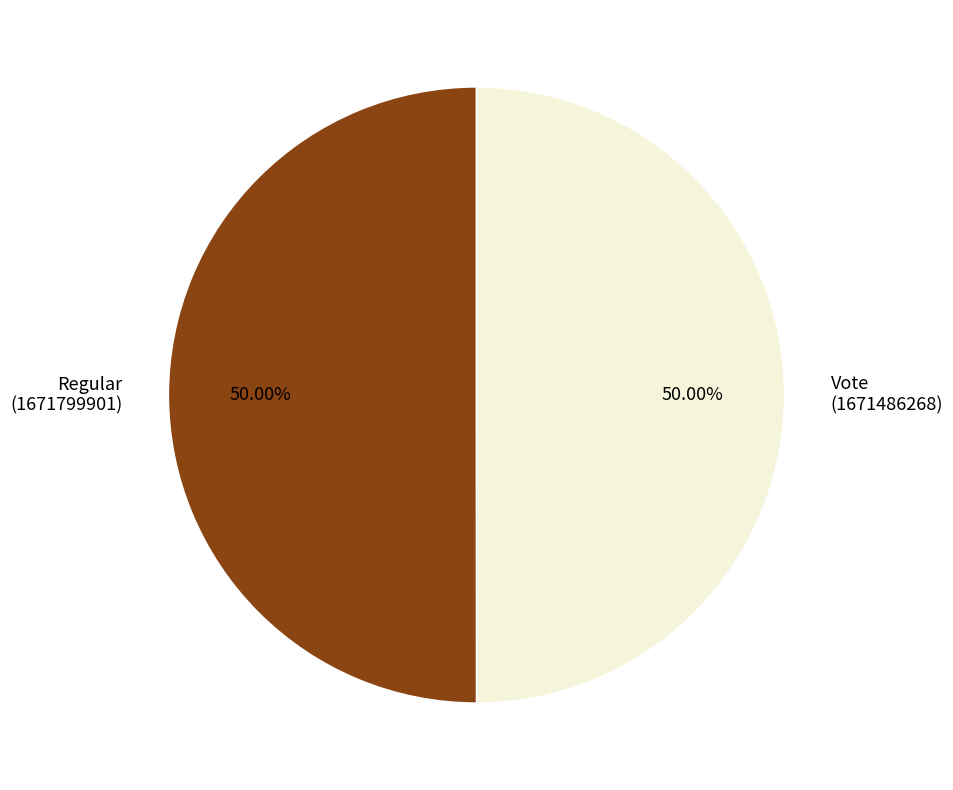

Do Regular (1671799901) and Vote (1671486268) together represent more than half of the pie?

Yes